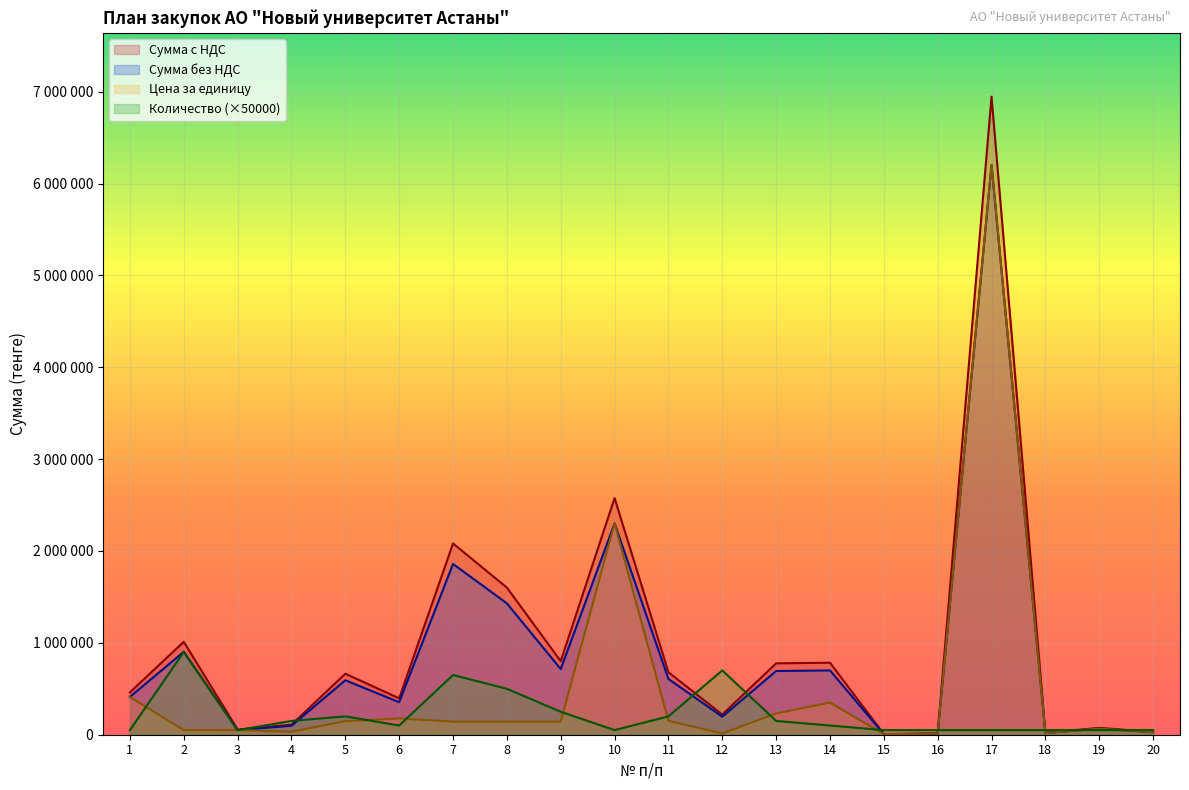

Which has a higher value, 19 or 15?

19